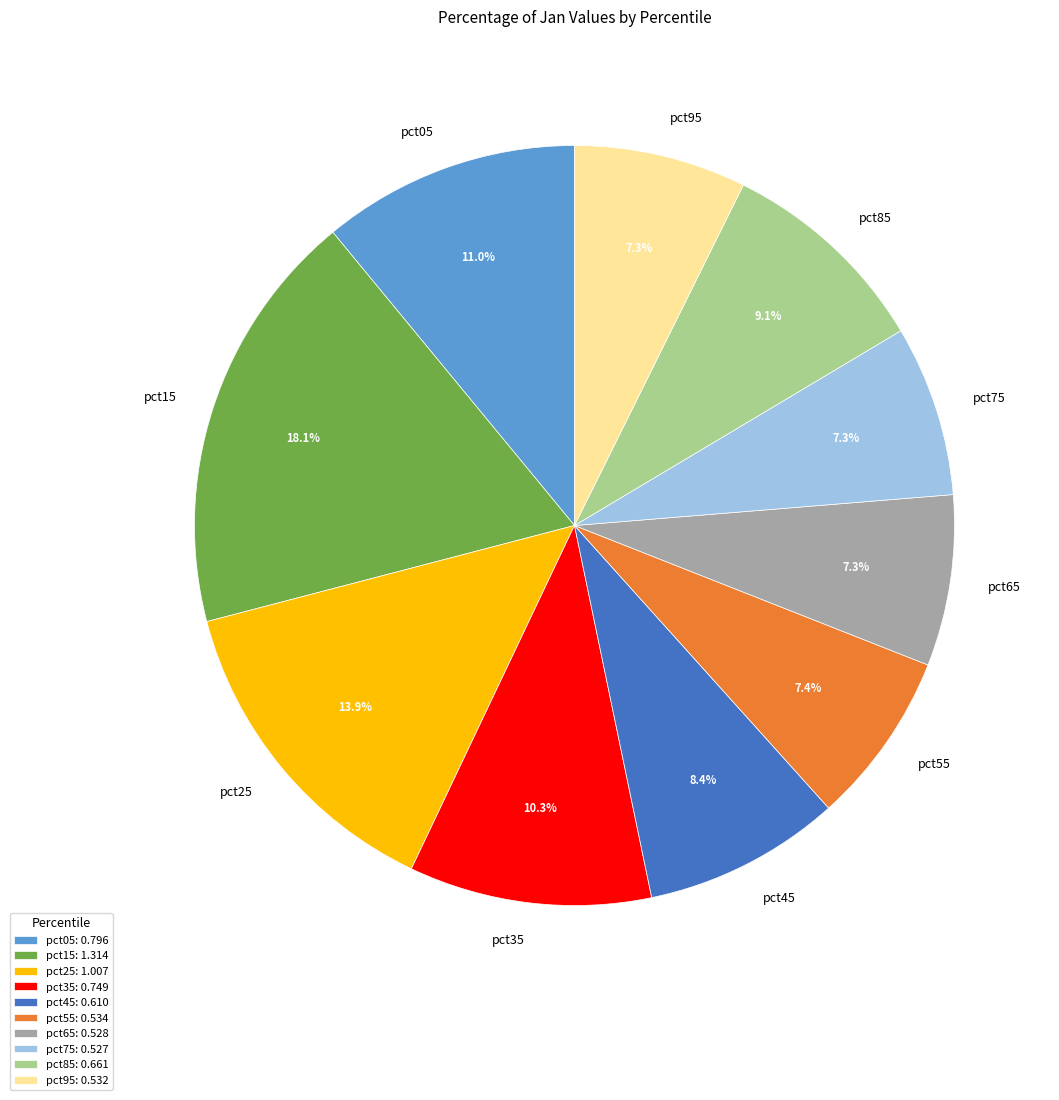

What percentage is the pct05 slice, to the nearest percent?

11%